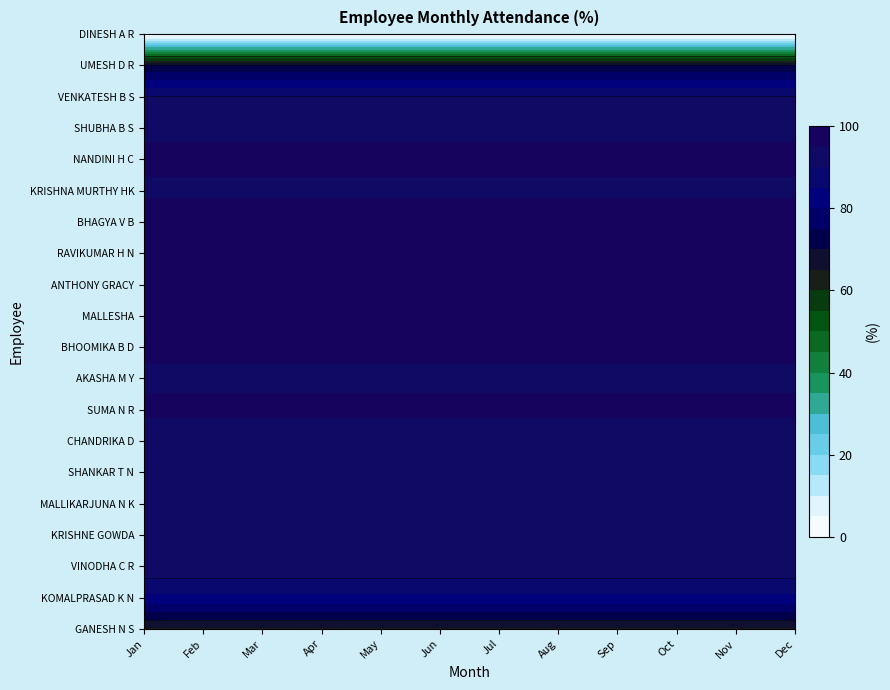

Which has a higher value, 5 or 2?

5